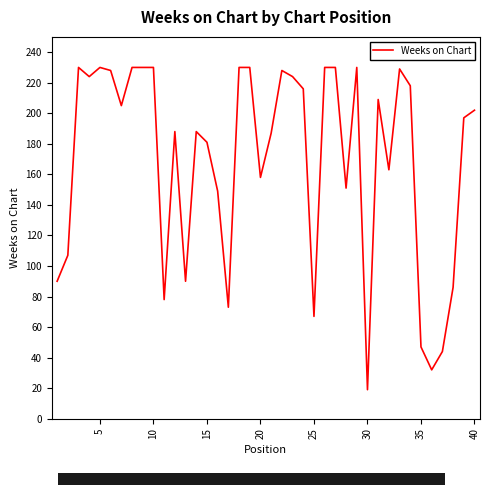

What is the maximum value shown in the chart?

230